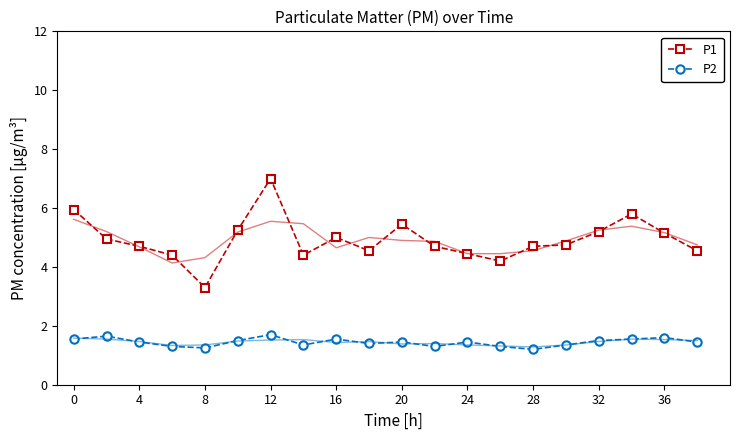

What is the sum of all P1 values?

98.5